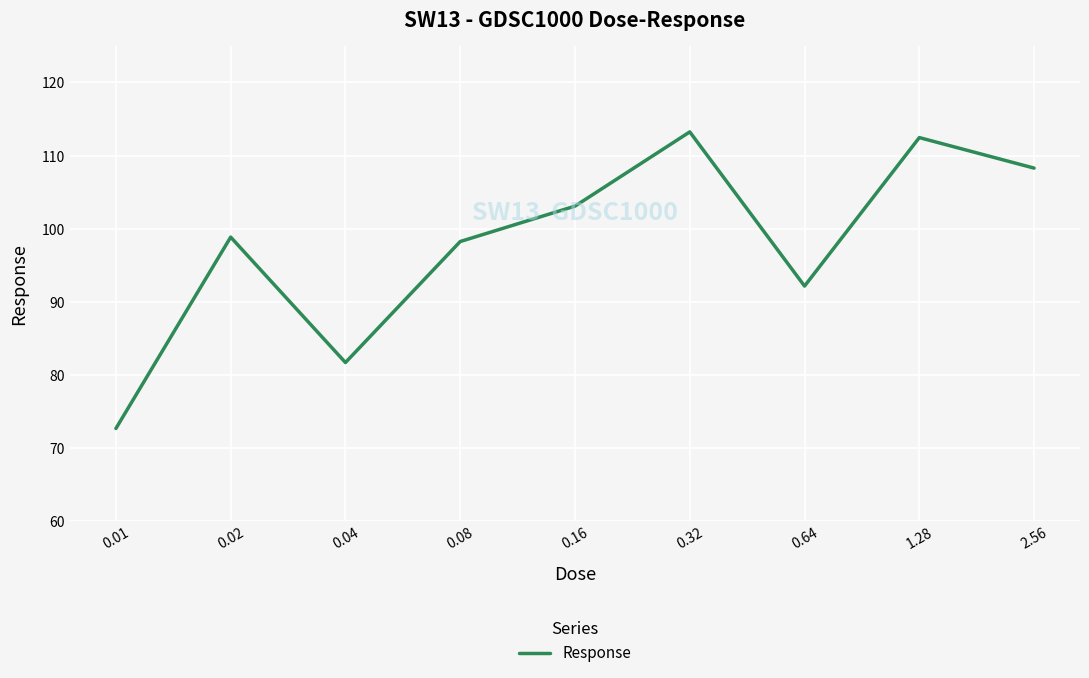

What is the difference between the maximum and minimum values?

40.6